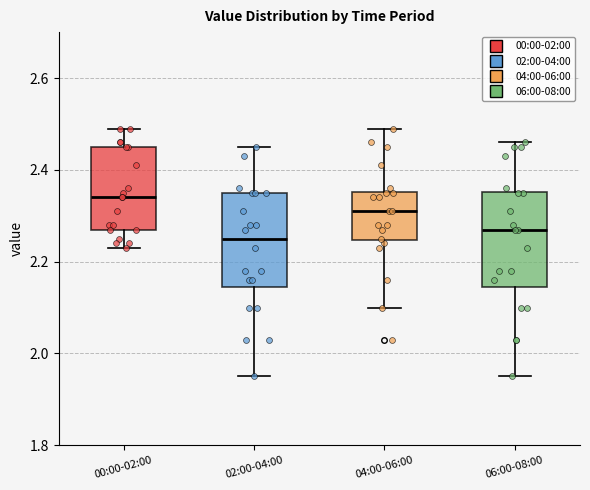

Reading left to right, read every box against the y-axis: the position of its median line, the range the box covers, and the ends of its whiskers. The values are not printed on the chart, so give them approximately, as read against the axis.

00:00-02:00: median 2.34, box 2.28 to 2.46, whiskers 2.24 to 2.50
02:00-04:00: median 2.26, box 2.14 to 2.36, whiskers 1.96 to 2.46
04:00-06:00: median 2.32, box 2.24 to 2.36, whiskers 2.10 to 2.50
06:00-08:00: median 2.28, box 2.14 to 2.36, whiskers 1.96 to 2.46